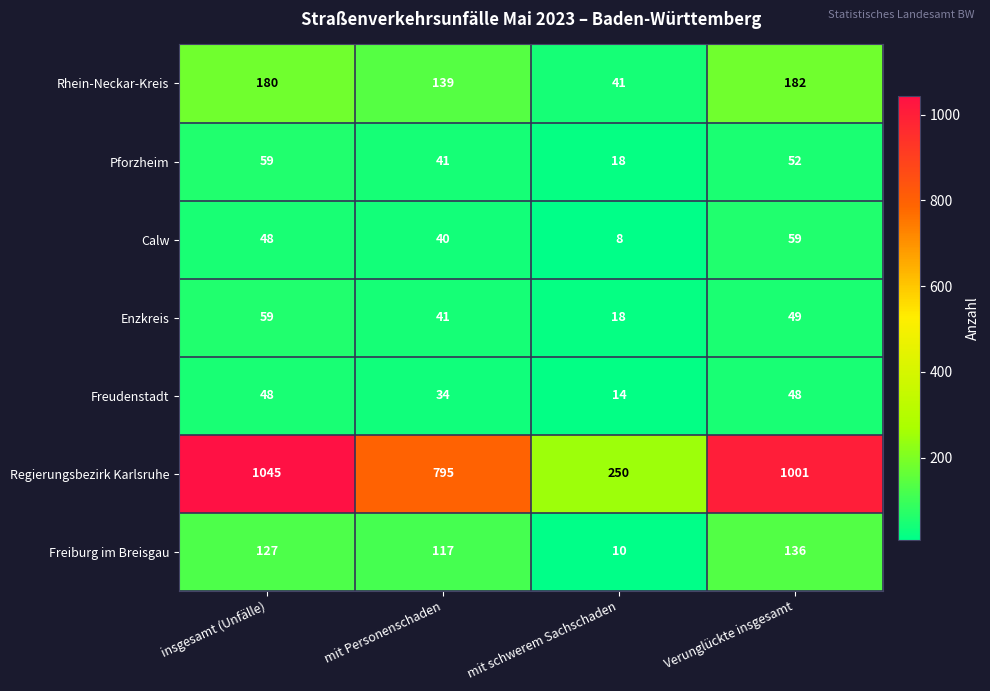

What is the highest value of the Pforzheim series?

59